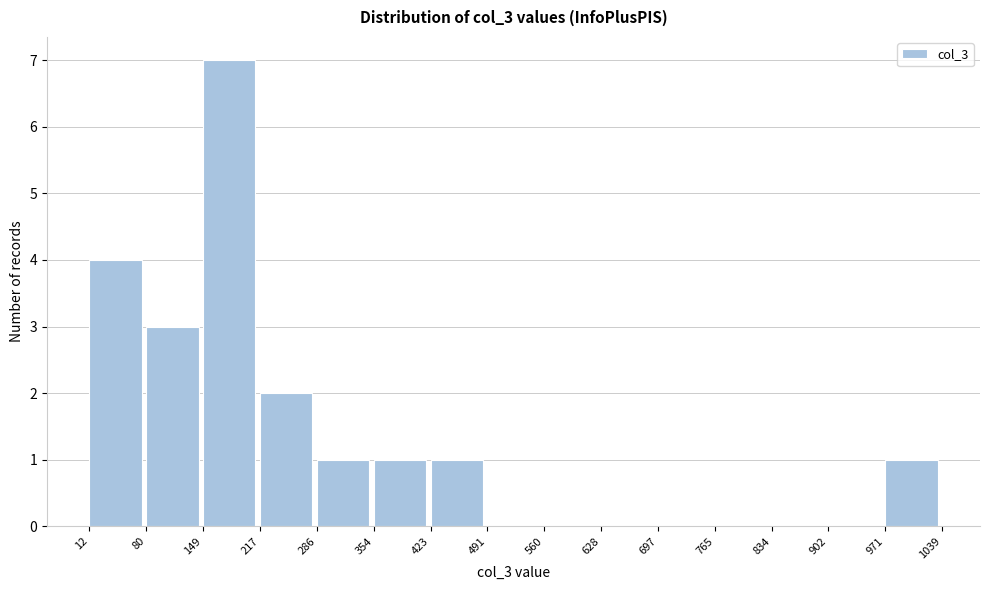

Reading left to right, list every bar in this chart as the range it spans on the x-axis followed by its height. The values are not printed on the chart, so give them approximately, as read against the axis.

12 to 80: 4
80 to 149: 3
149 to 217: 7
217 to 286: 2
286 to 354: 1
354 to 423: 1
423 to 491: 1
491 to 560: 0
560 to 628: 0
628 to 697: 0
697 to 765: 0
765 to 834: 0
834 to 902: 0
902 to 971: 0
971 to 1039: 1